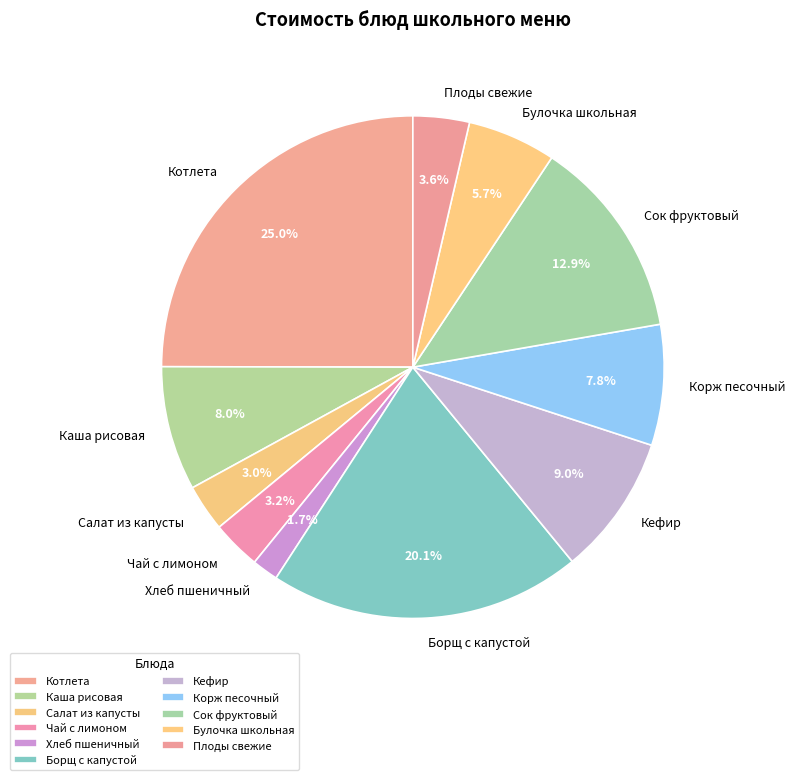

The Сок фруктовый slice represents 13% of the pie. True or false?

True